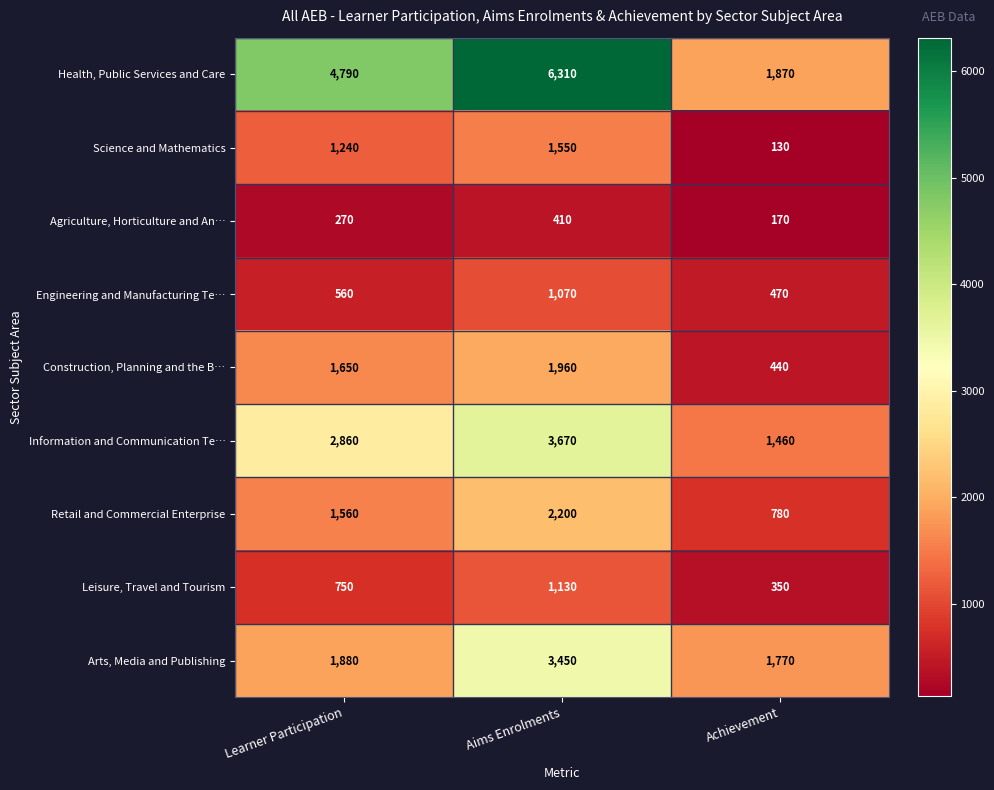

What is the total value across all series at Achievement?

7440